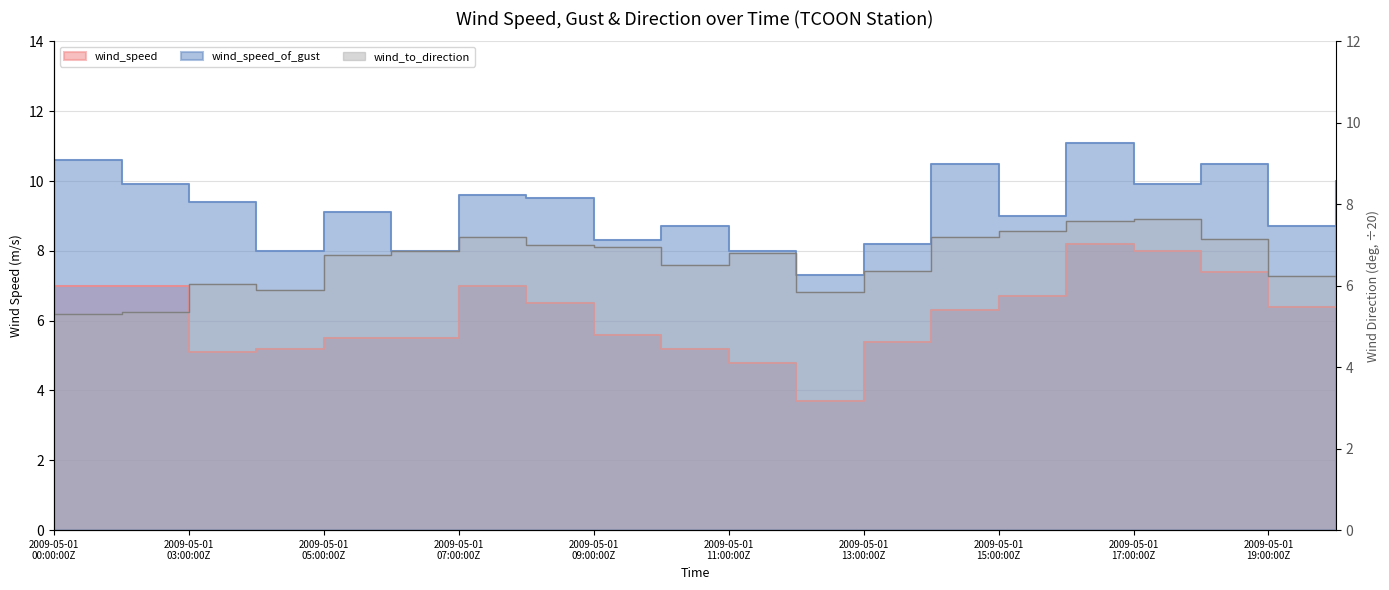

What is the spread (max minus min) of values at 2009-05-01 11:00:00Z?

3.2